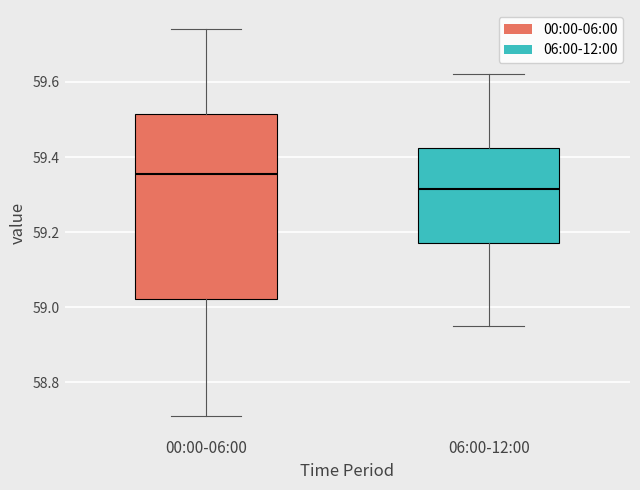

Which box is the tallest, from its lower edge to its upper edge?

00:00-06:00